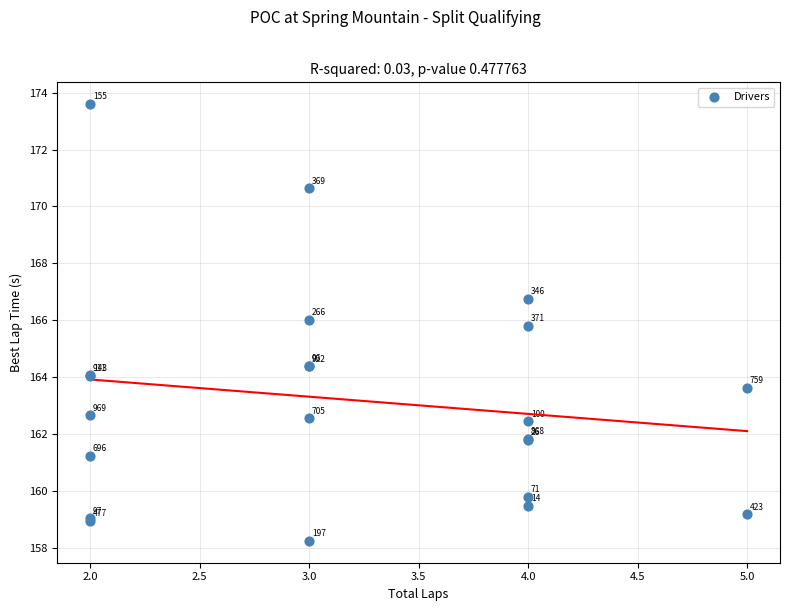

What Y value in the scatter plot is closest to 165?

164.4